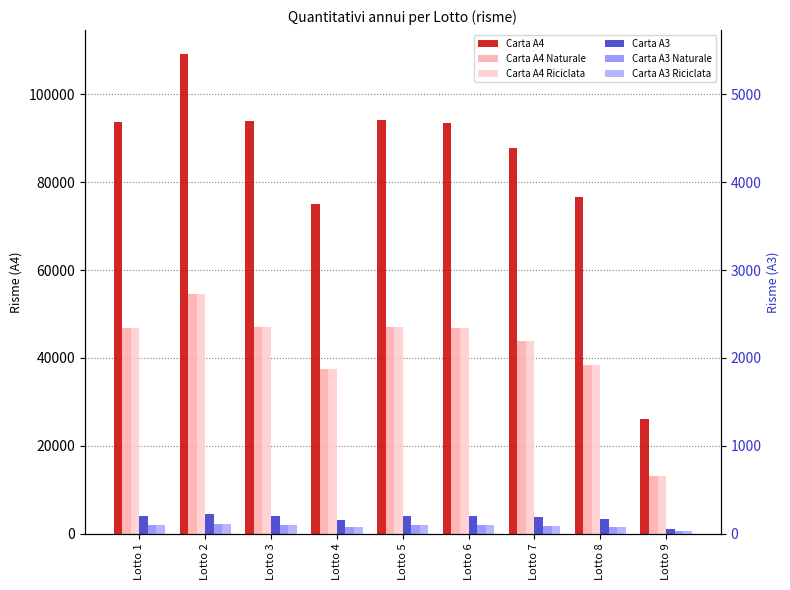

The Carta A4 Riciclata series shows 6841 at Lotto 9. True or false?

False